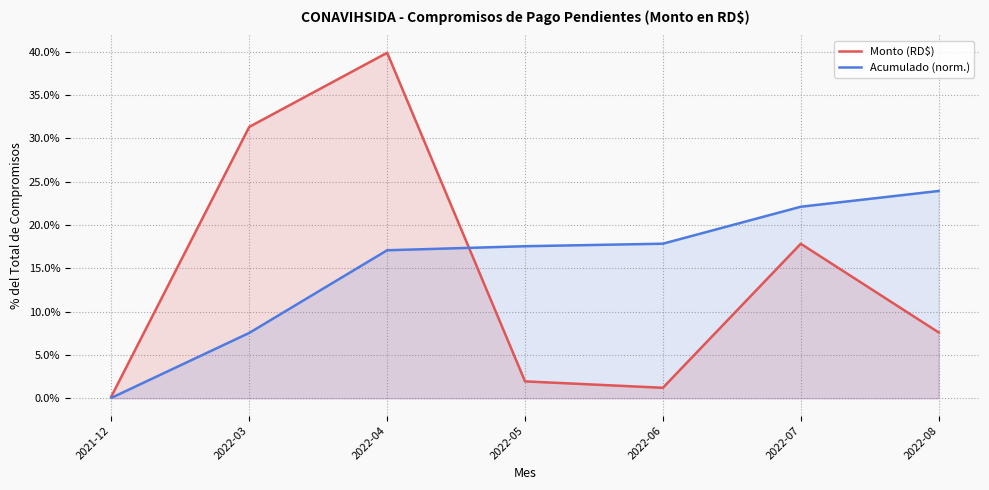

Where do Acumulado (norm.) and Monto (RD$) first cross each other?

2022-04 and 2022-05